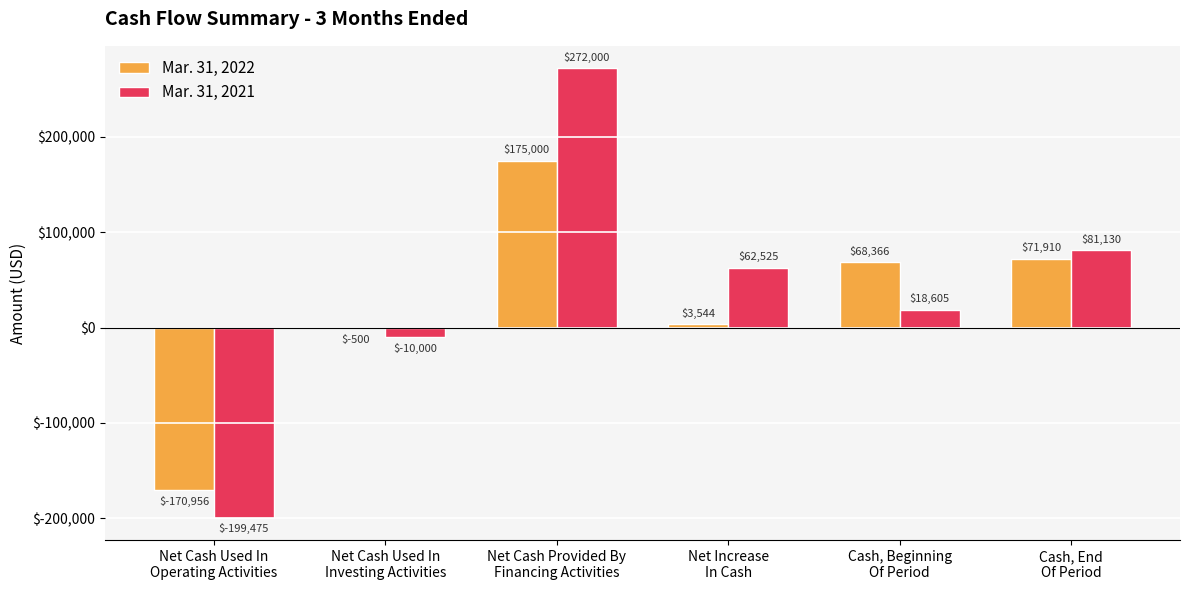

Are the bars grouped side by side (vs. stacked)?

Yes